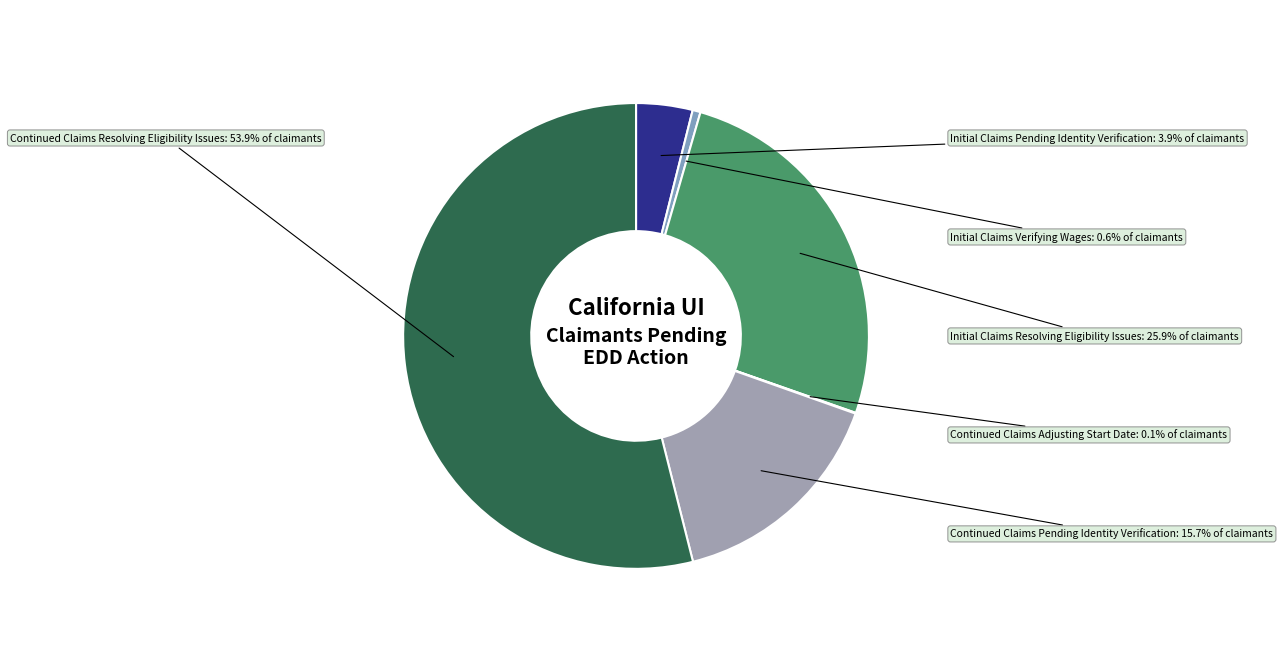

The Initial Claims Resolving Eligibility Issues slice represents 26% of the pie. True or false?

True